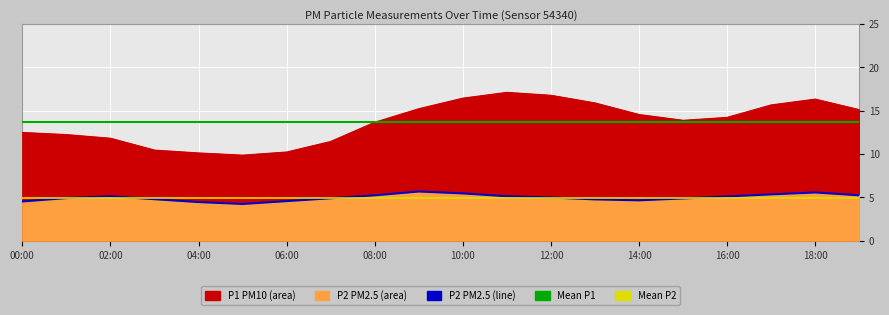

True or false: P1 and P2 cross at least once.

False